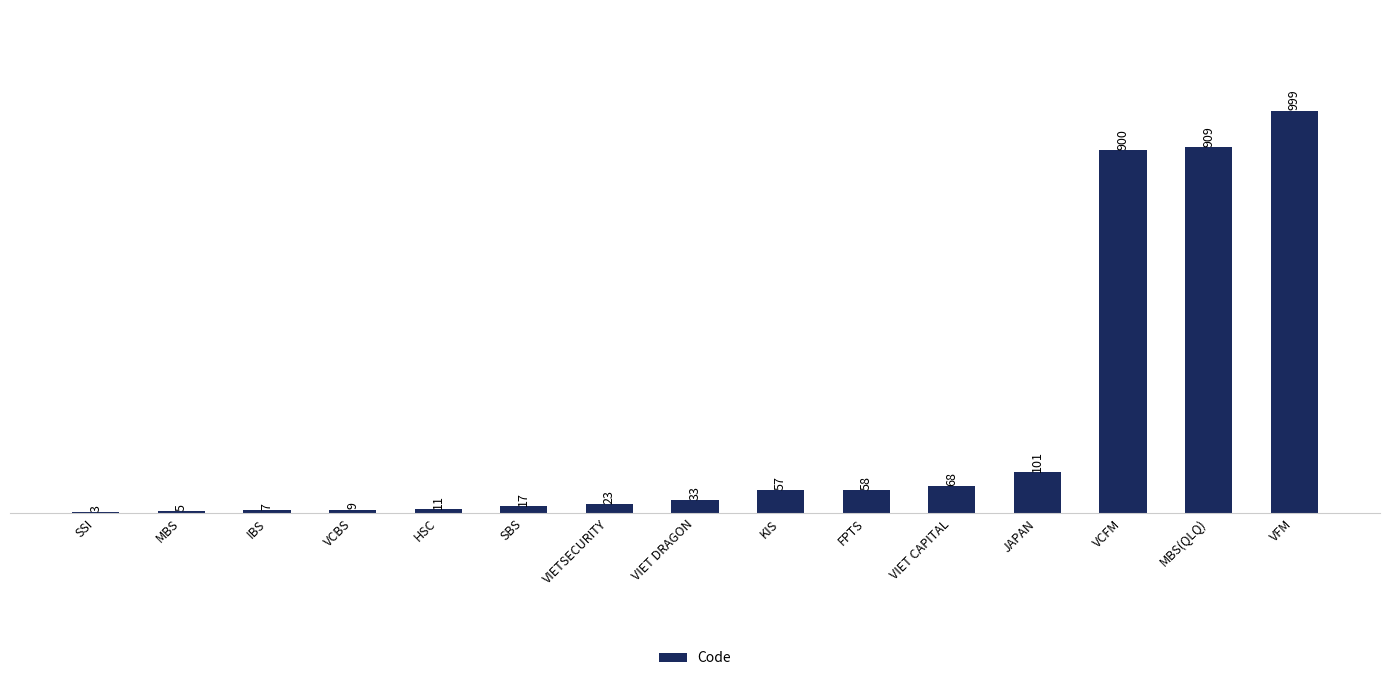

How many categories are shown in the chart?

15